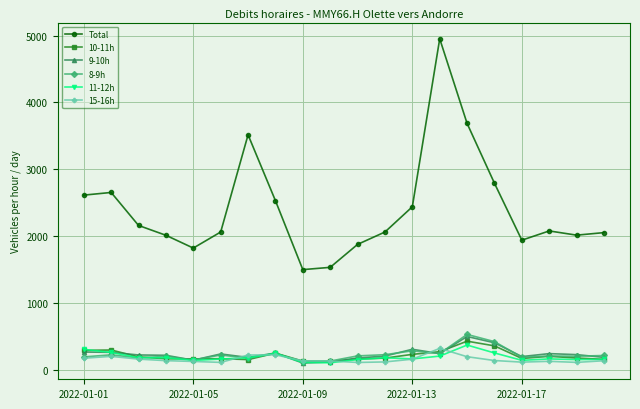

How many values in the Total series are below 2081?

10